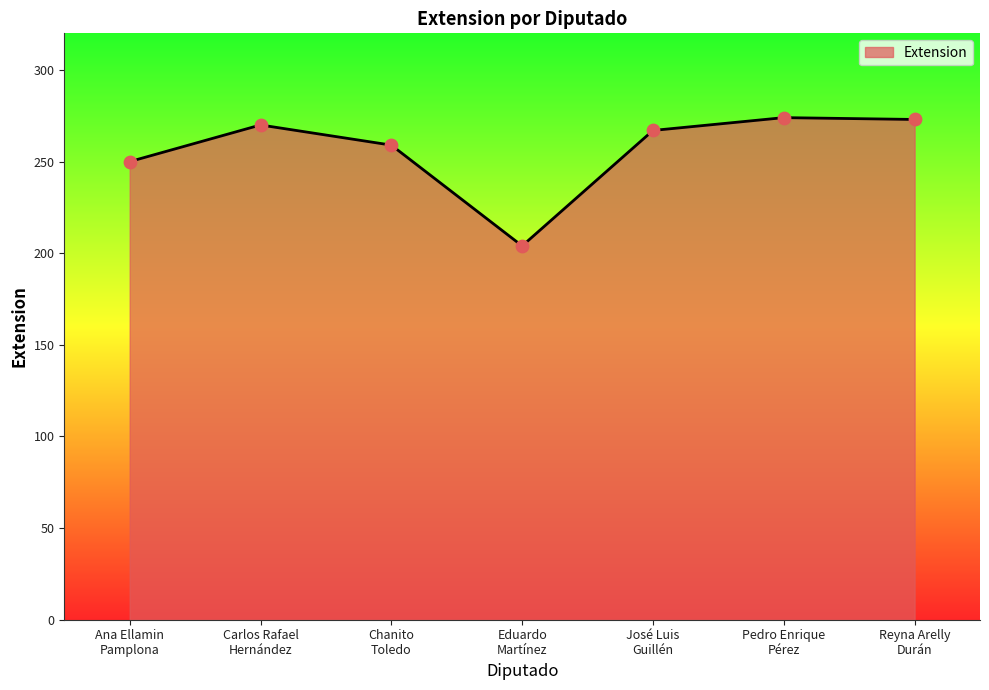

Approximately how many times larger is the value at Reyna Arelly
Durán compared to Chanito
Toledo?

1.1